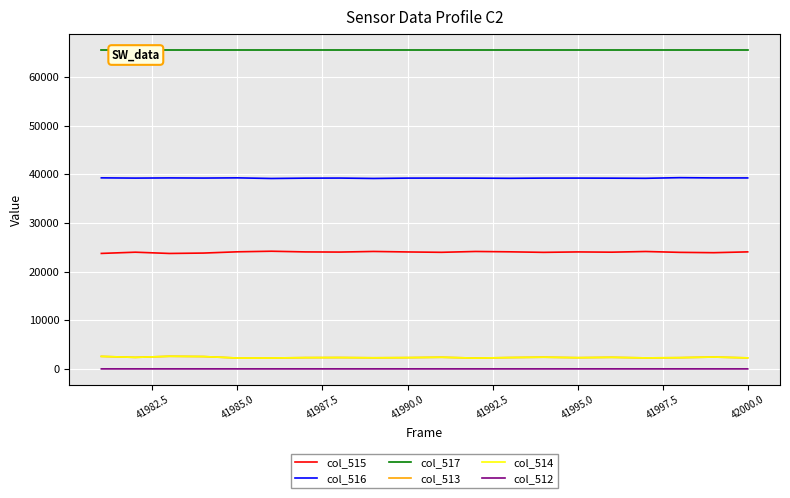

How many values in the col_516 series are below 39200?

10